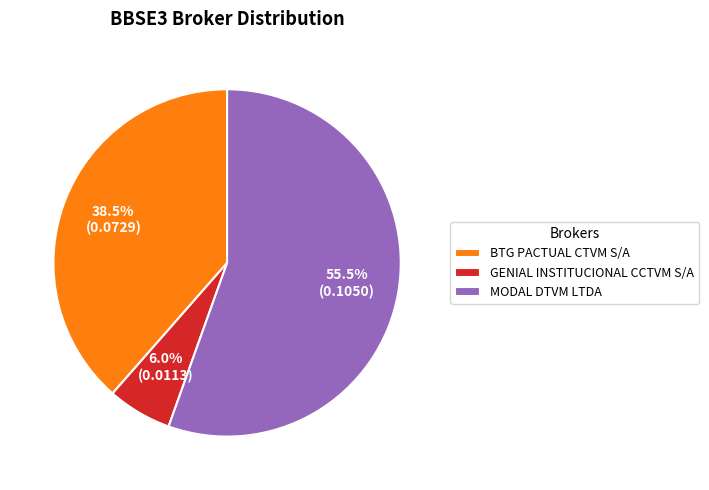

Rank the categories by value from highest to lowest.

MODAL DTVM LTDA, BTG PACTUAL CTVM S/A, GENIAL INSTITUCIONAL CCTVM S/A